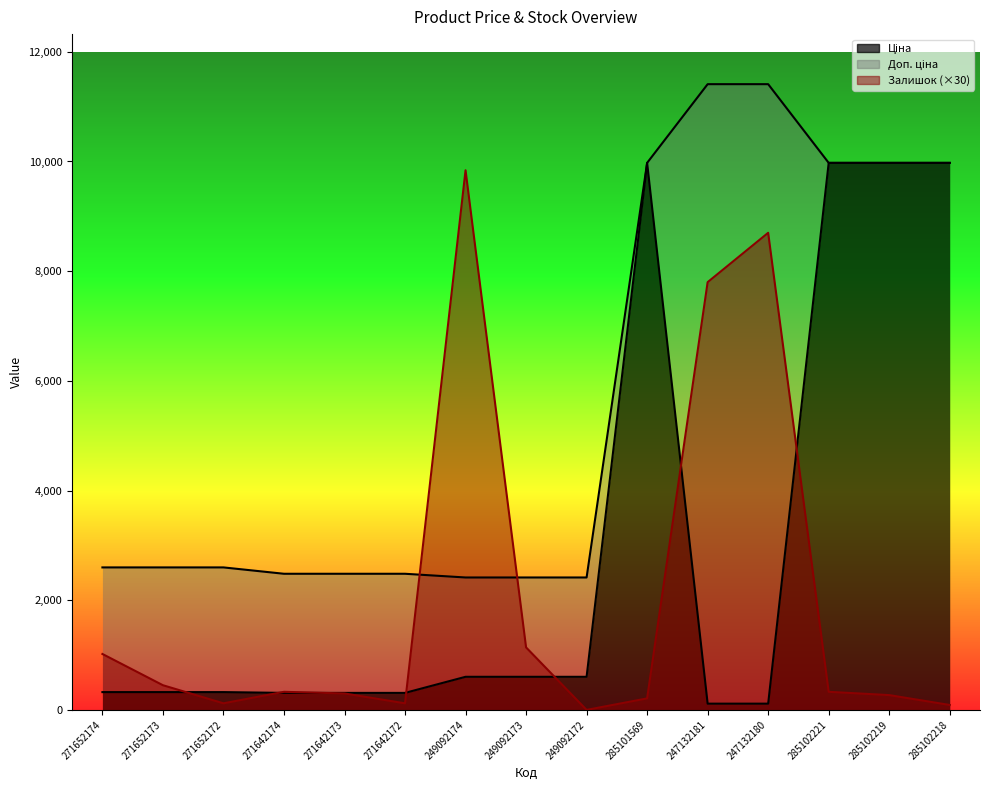

Reading left to right, list all the values displayed in this chart.

Ціна: 271652174=324.8	271652173=324.8	271652172=324.8	271642174=310.3	271642173=310.3	271642172=310.3	249092174=603.7	249092173=603.7	249092172=603.7	285101569=9975.0	247132181=114.1	247132180=114.1	285102221=9975.0	285102219=9975.0	285102218=9975.0
Доп. ціна: 271652174=2598.3	271652173=2598.3	271652172=2598.3	271642174=2482.4	271642173=2482.4	271642172=2482.4	249092174=2414.8	249092173=2414.8	249092172=2414.8	285101569=9975.0	247132181=11410.0	247132180=11410.0	285102221=9975.0	285102219=9975.0	285102218=9975.0
Залишок: 271652174=1020.0	271652173=450.0	271652172=120.0	271642174=330.0	271642173=300.0	271642172=120.0	249092174=9840.0	249092173=1140.0	249092172=0.0	285101569=210.0	247132181=7800.0	247132180=8700.0	285102221=330.0	285102219=270.0	285102218=90.0